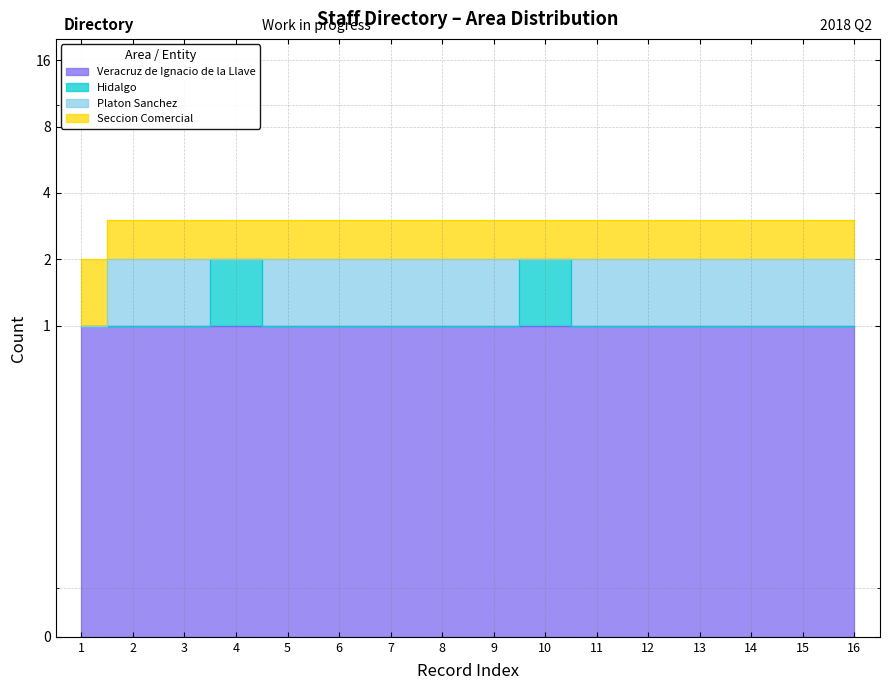

The value of Seccion Comercial at 15 is 1. True or false?

True